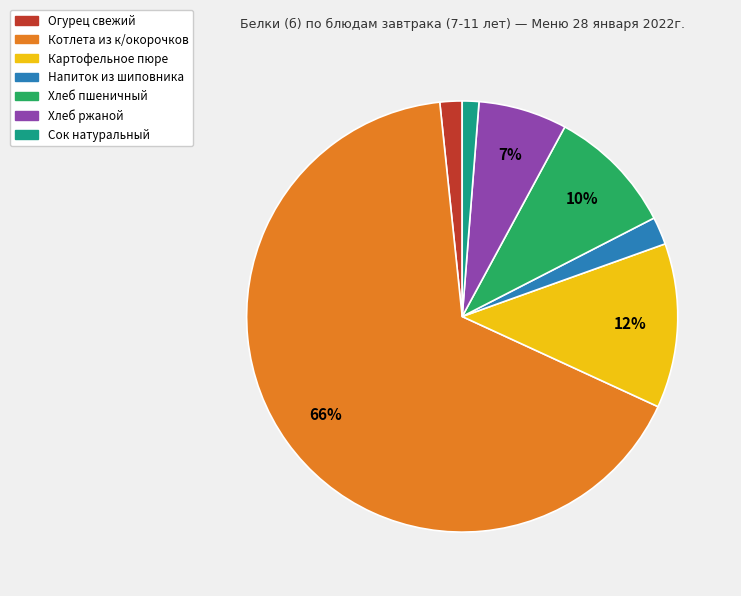

What is the largest slice in the pie chart?

Котлета из к/окорочков